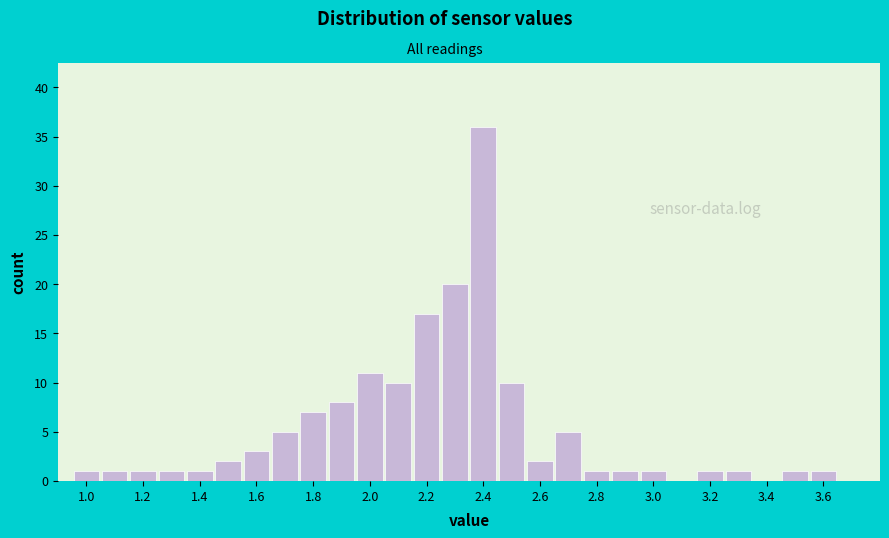

How tall is the bar that spans 1.35 to 1.45 on the x-axis? Neither the bar edges nor the heights are printed on the chart, so give them approximately, as read against the axes.

1